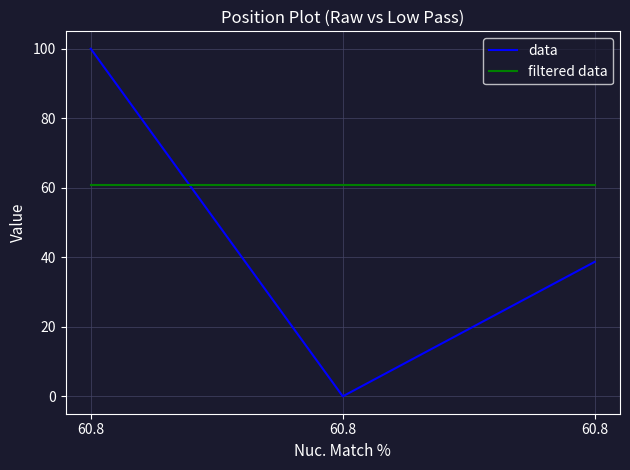

Is it true that data equals 62.3 at 60.8?

False